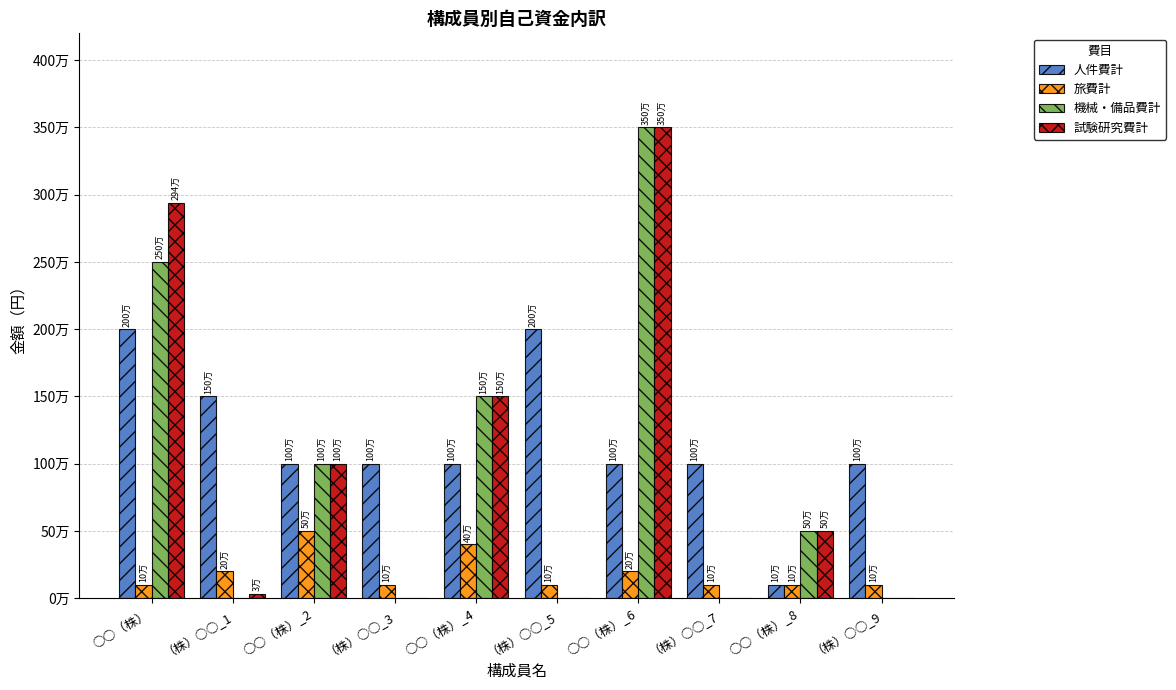

What is the difference between the second highest and second lowest values in the 人件費計 series?

1000000